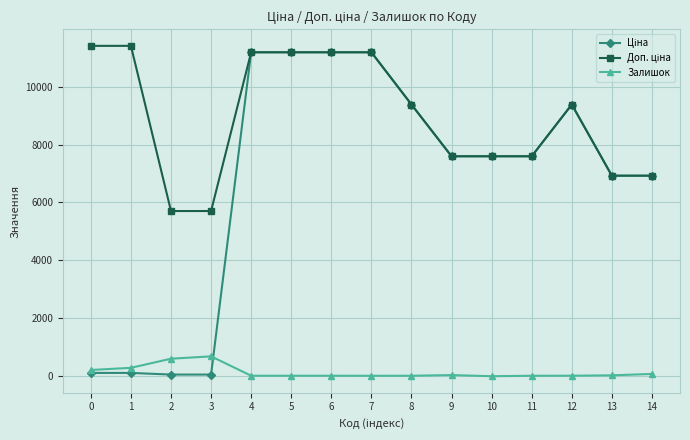

What is the maximum value shown in the chart?

11410.0